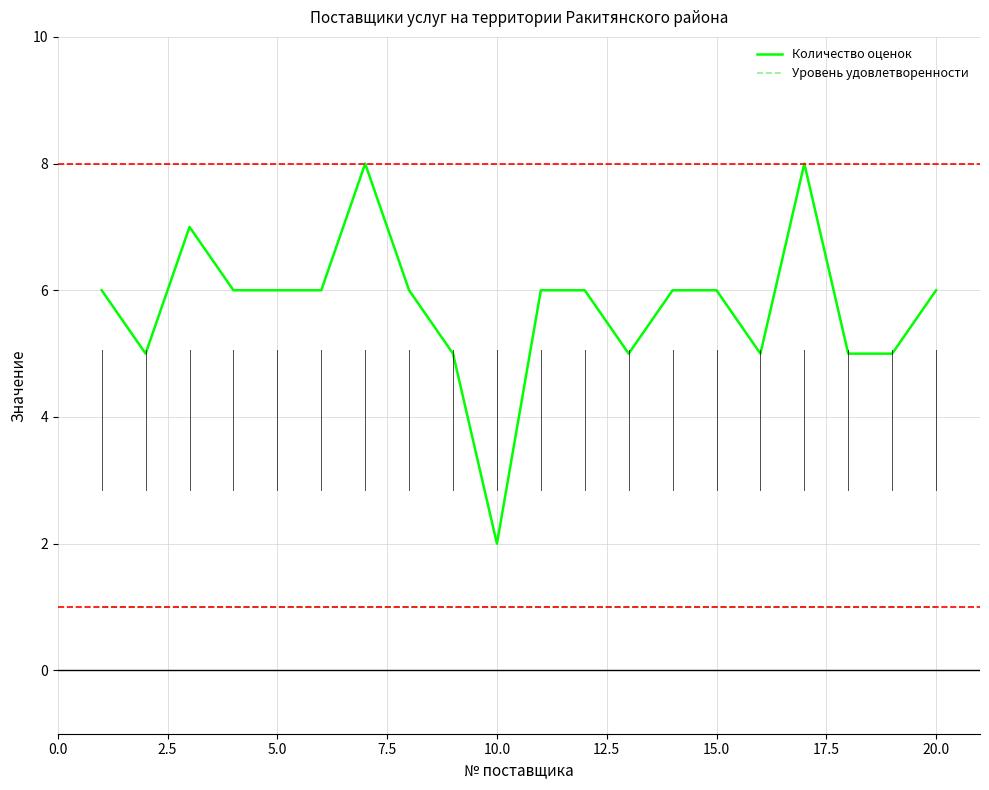

Is this an area chart (filled region under the line)?

No